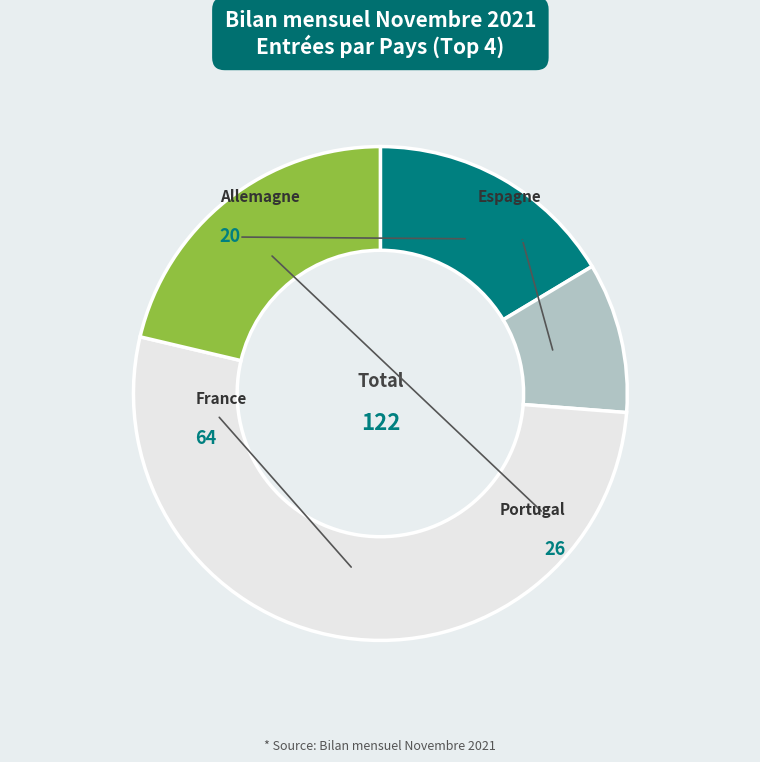

Approximately how many times larger is the value at Portugal compared to France?

0.4